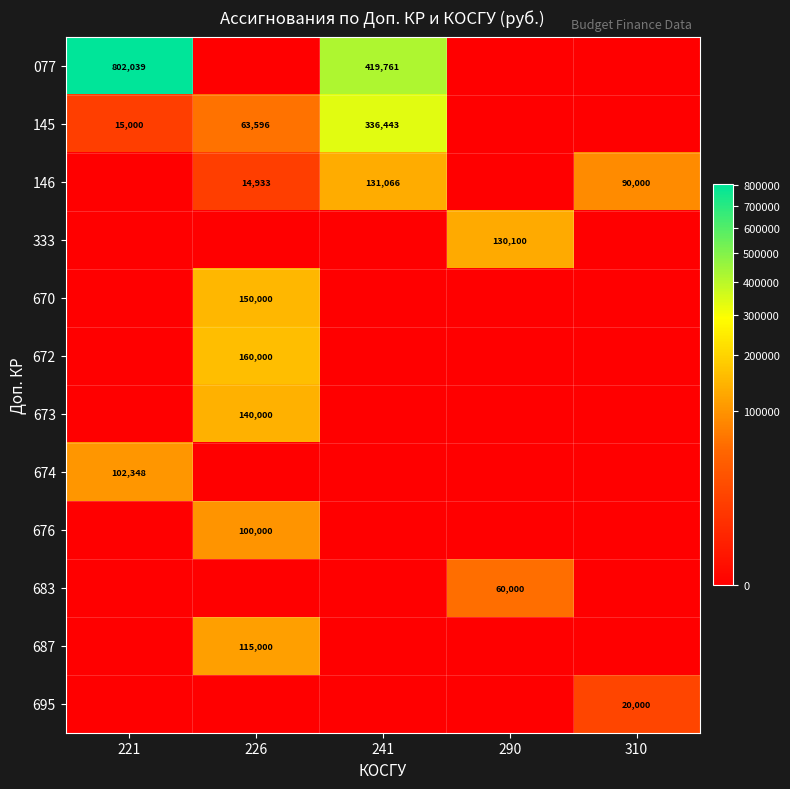

Is it true that 672 equals 160000 at 226?

True